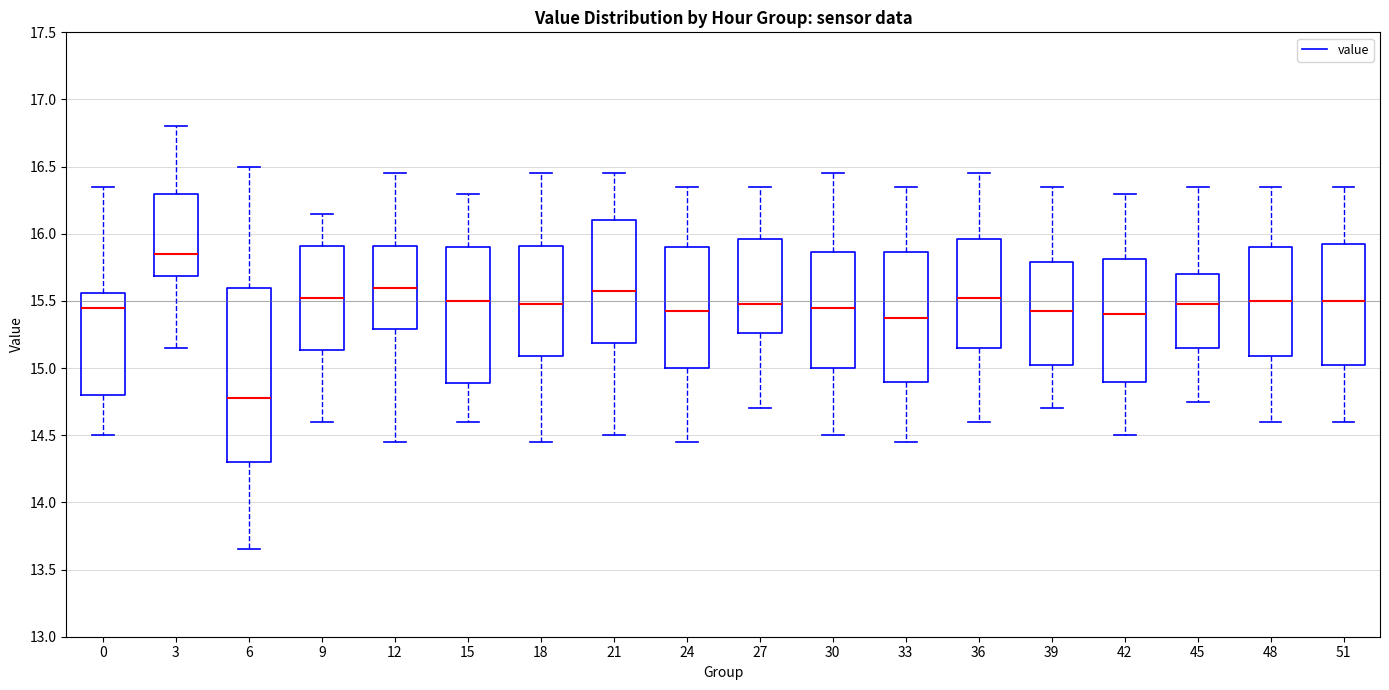

Reading left to right, read every box against the y-axis: the position of its median line, the range the box covers, and the ends of its whiskers. The values are not printed on the chart, so give them approximately, as read against the axis.

0: median 15.45, box 14.80 to 15.55, whiskers 14.50 to 16.35
3: median 15.85, box 15.70 to 16.30, whiskers 15.15 to 16.80
6: median 14.80, box 14.30 to 15.60, whiskers 13.65 to 16.50
9: median 15.55, box 15.15 to 15.90, whiskers 14.60 to 16.15
12: median 15.60, box 15.30 to 15.90, whiskers 14.45 to 16.45
15: median 15.50, box 14.90 to 15.90, whiskers 14.60 to 16.30
18: median 15.50, box 15.10 to 15.90, whiskers 14.45 to 16.45
21: median 15.60, box 15.20 to 16.10, whiskers 14.50 to 16.45
24: median 15.45, box 15.00 to 15.90, whiskers 14.45 to 16.35
27: median 15.50, box 15.25 to 15.95, whiskers 14.70 to 16.35
30: median 15.45, box 15.00 to 15.85, whiskers 14.50 to 16.45
33: median 15.40, box 14.90 to 15.85, whiskers 14.45 to 16.35
36: median 15.55, box 15.15 to 15.95, whiskers 14.60 to 16.45
39: median 15.45, box 15.05 to 15.80, whiskers 14.70 to 16.35
42: median 15.40, box 14.90 to 15.80, whiskers 14.50 to 16.30
45: median 15.50, box 15.15 to 15.70, whiskers 14.75 to 16.35
48: median 15.50, box 15.10 to 15.90, whiskers 14.60 to 16.35
51: median 15.50, box 15.05 to 15.95, whiskers 14.60 to 16.35